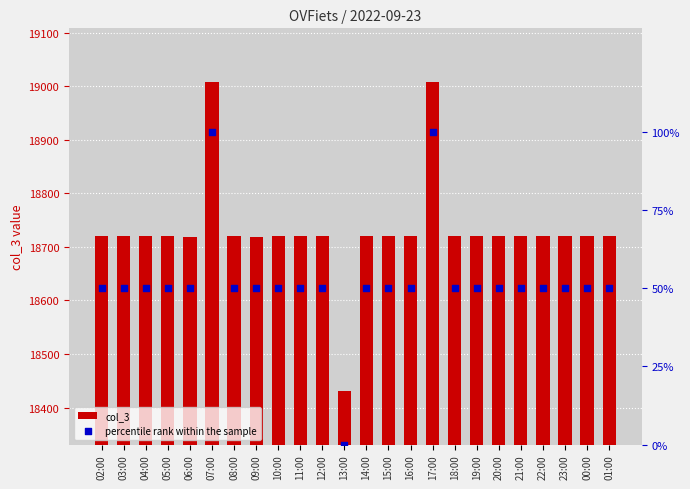

What are all the series names shown in the legend?

col_3, percentile rank within the sample